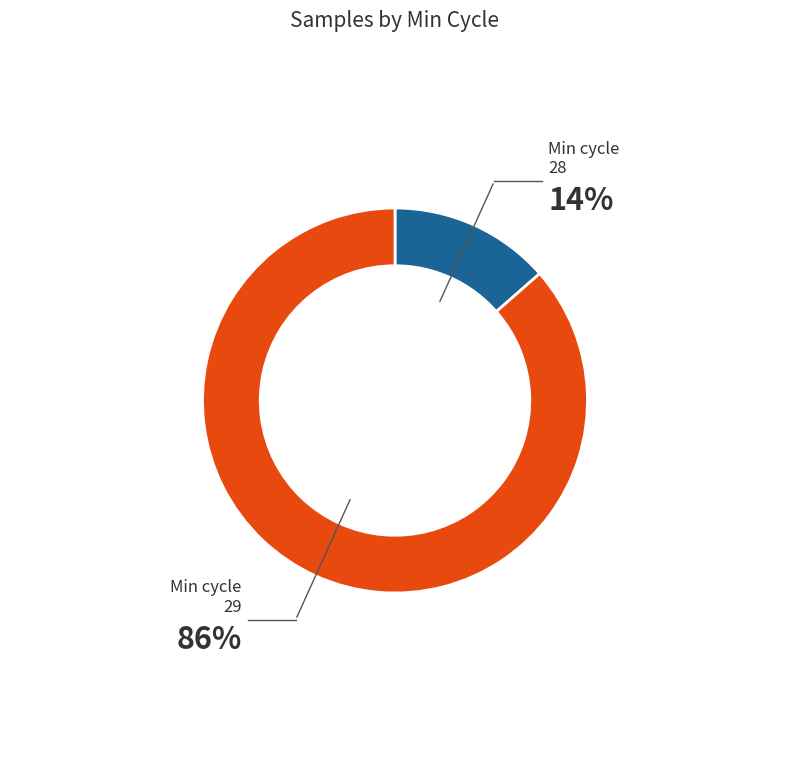

To the nearest percent, what is the average slice percentage?

50%